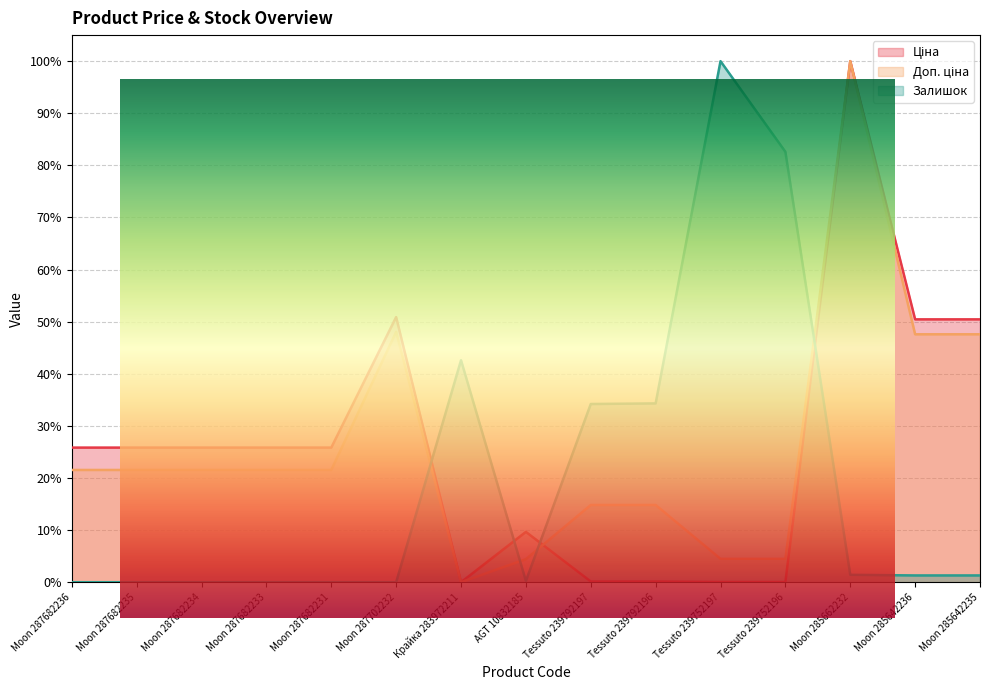

At Moon 287682236, list the series in order from smallest to largest.

Залишок, Доп. ціна, Ціна